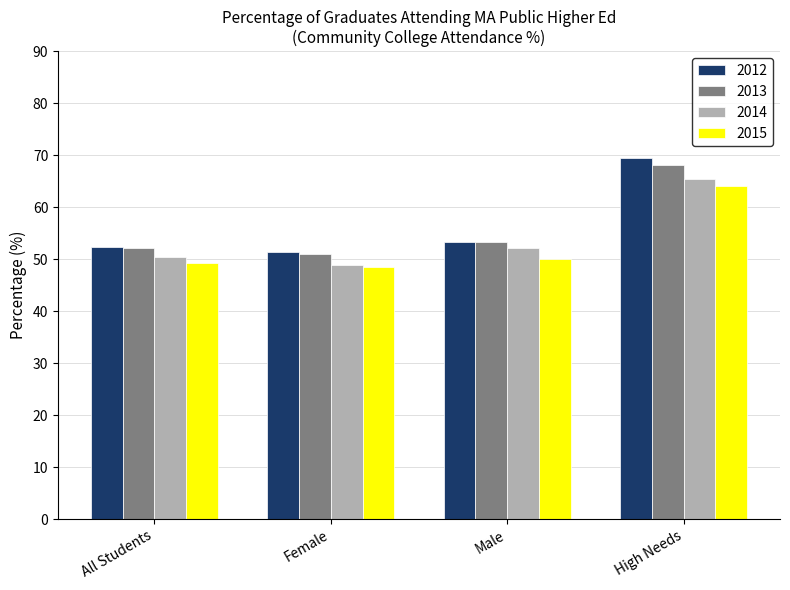

What position from the right is High Needs?

1